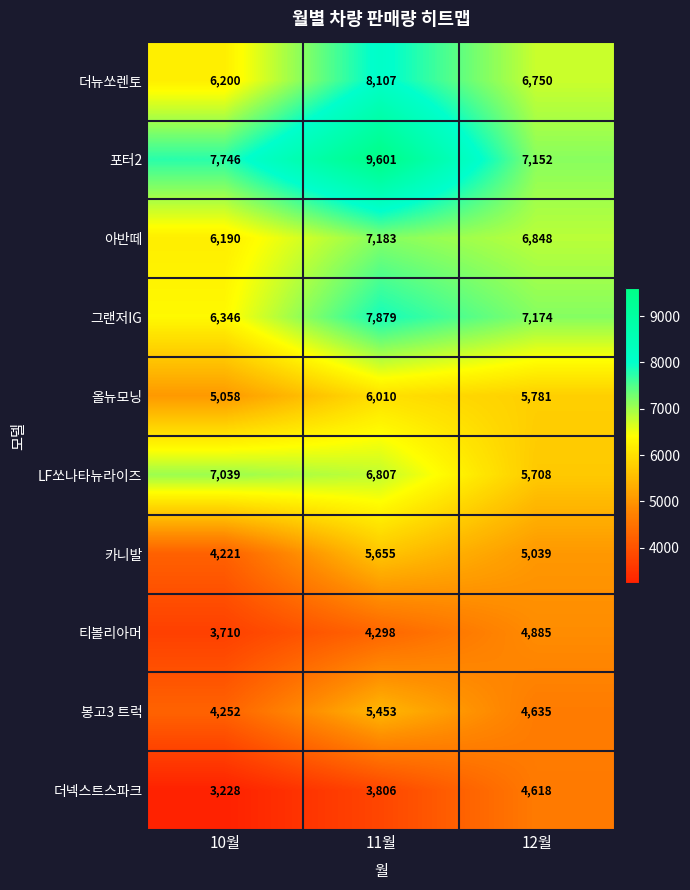

Reading left to right, what are all the values shown in this chart?

더뉴쏘렌토: 6200	8107	6750
포터2: 7746	9601	7152
아반떼: 6190	7183	6848
그랜저IG: 6346	7879	7174
올뉴모닝: 5058	6010	5781
LF쏘나타뉴라이즈: 7039	6807	5708
카니발: 4221	5655	5039
티볼리아머: 3710	4298	4885
봉고3 트럭: 4252	5453	4635
더넥스트스파크: 3228	3806	4618